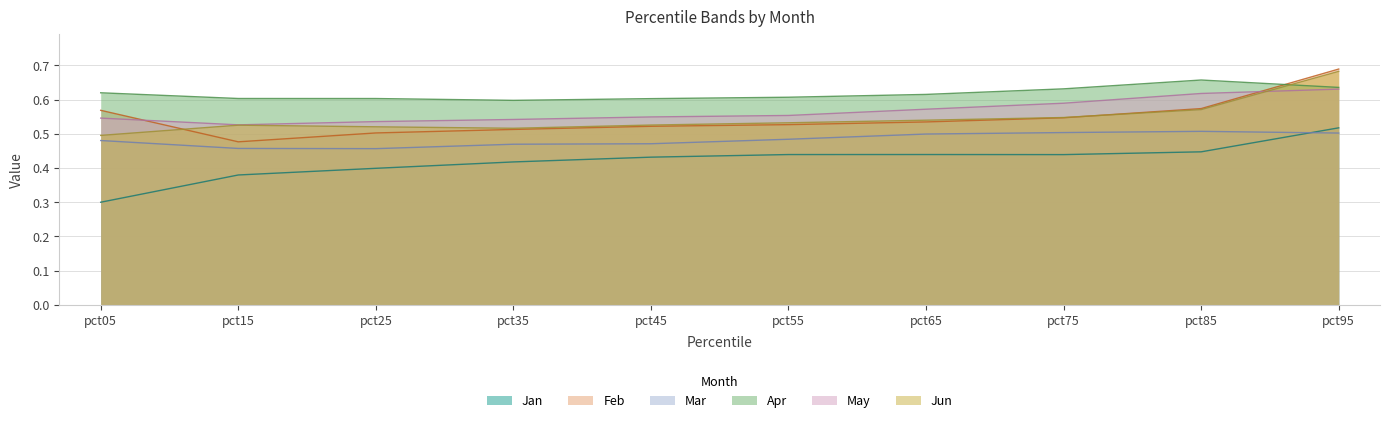

Reading left to right, extract all data points from this chart.

Jan: 0.3	0.4	0.4	0.4	0.4	0.4	0.4	0.4	0.4	0.5
Feb: 0.6	0.5	0.5	0.5	0.5	0.5	0.5	0.5	0.6	0.7
Mar: 0.5	0.5	0.5	0.5	0.5	0.5	0.5	0.5	0.5	0.5
Apr: 0.6	0.6	0.6	0.6	0.6	0.6	0.6	0.6	0.7	0.6
May: 0.5	0.5	0.5	0.5	0.5	0.6	0.6	0.6	0.6	0.6
Jun: 0.5	0.5	0.5	0.5	0.5	0.5	0.5	0.5	0.6	0.7